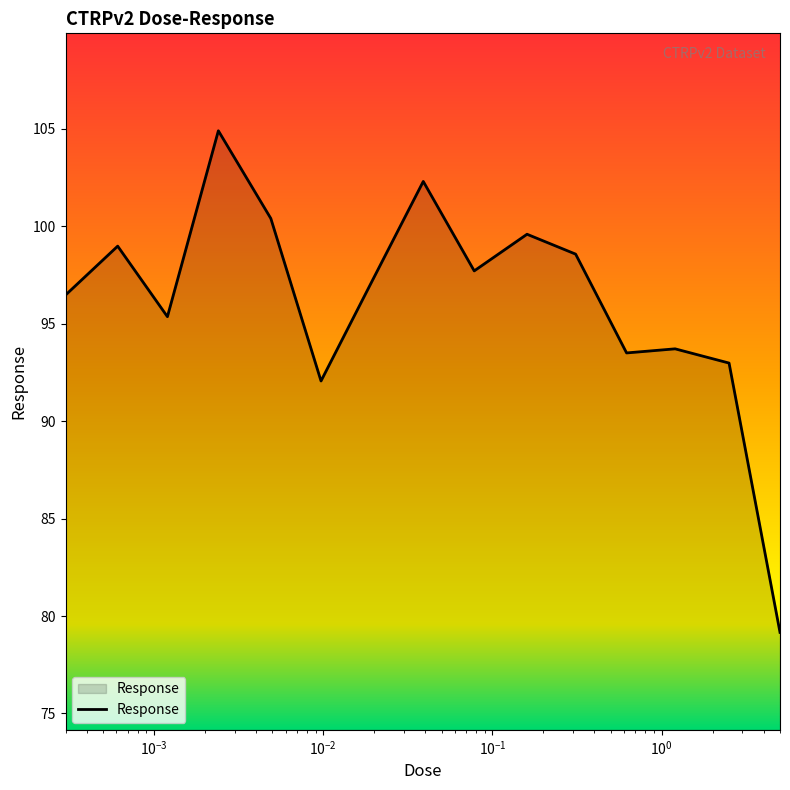

What is the smallest value displayed?

79.2